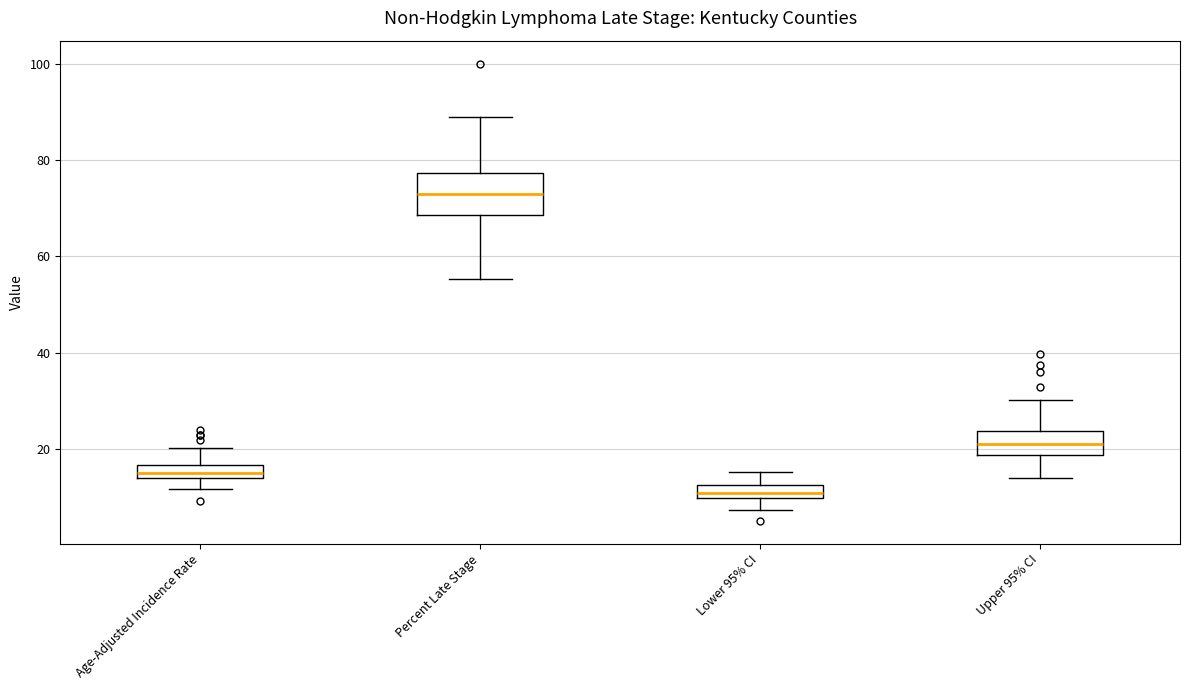

Comparing the boxes themselves (not the whiskers), which one is the tallest?

Percent Late Stage